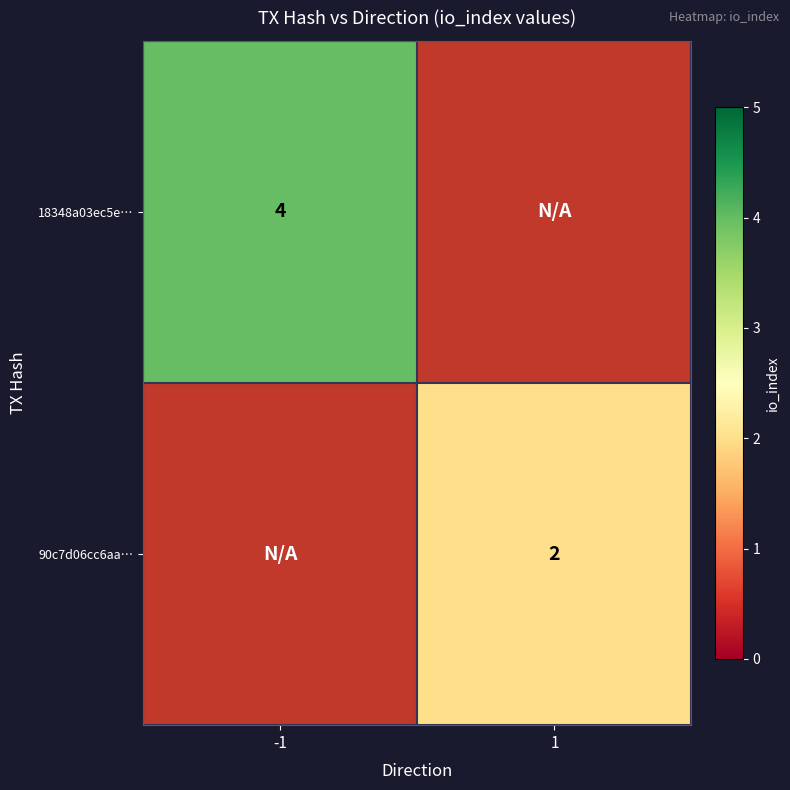

The 90c7d06cc6aa… series shows 2 at 1. True or false?

True